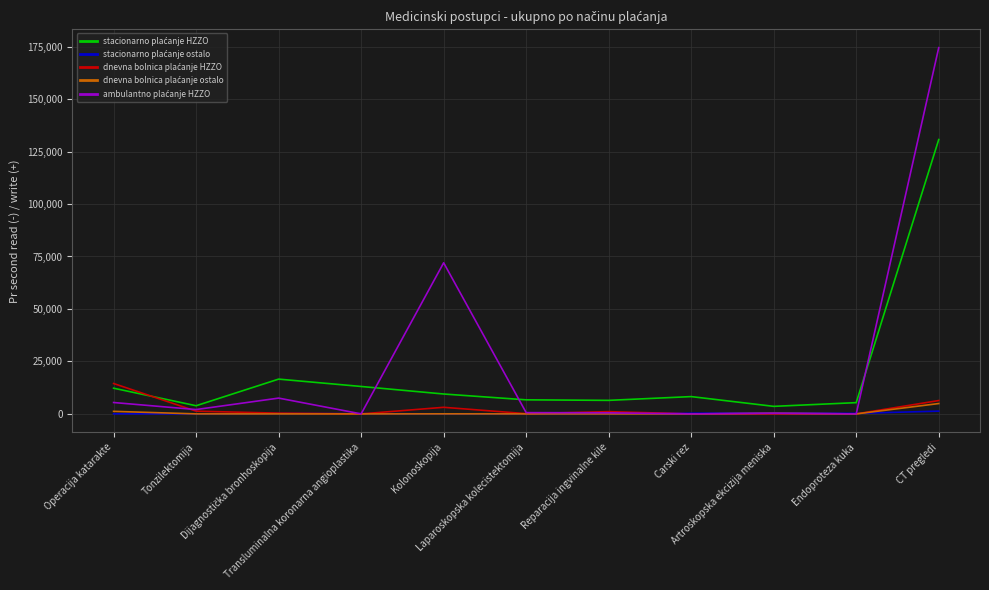

What is the greatest value displayed?

174497